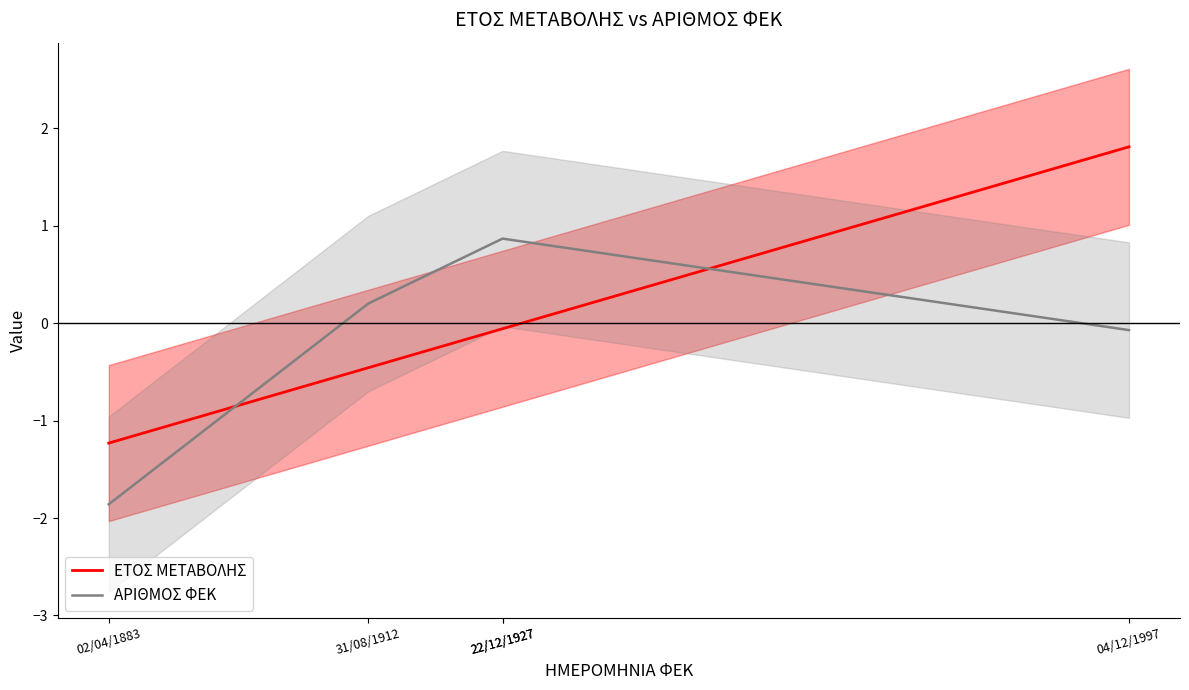

Reading left to right, list all the values displayed in this chart.

ΕΤΟΣ ΜΕΤΑΒΟΛΗΣ: 02/04/1883=-1.2	31/08/1912=-0.5	22/12/1927=-0.1	22/12/1927=-0.1	04/12/1997=1.8
ΑΡΙΘΜΟΣ ΦΕΚ: 02/04/1883=-1.9	31/08/1912=0.2	22/12/1927=0.9	22/12/1927=0.9	04/12/1997=-0.1